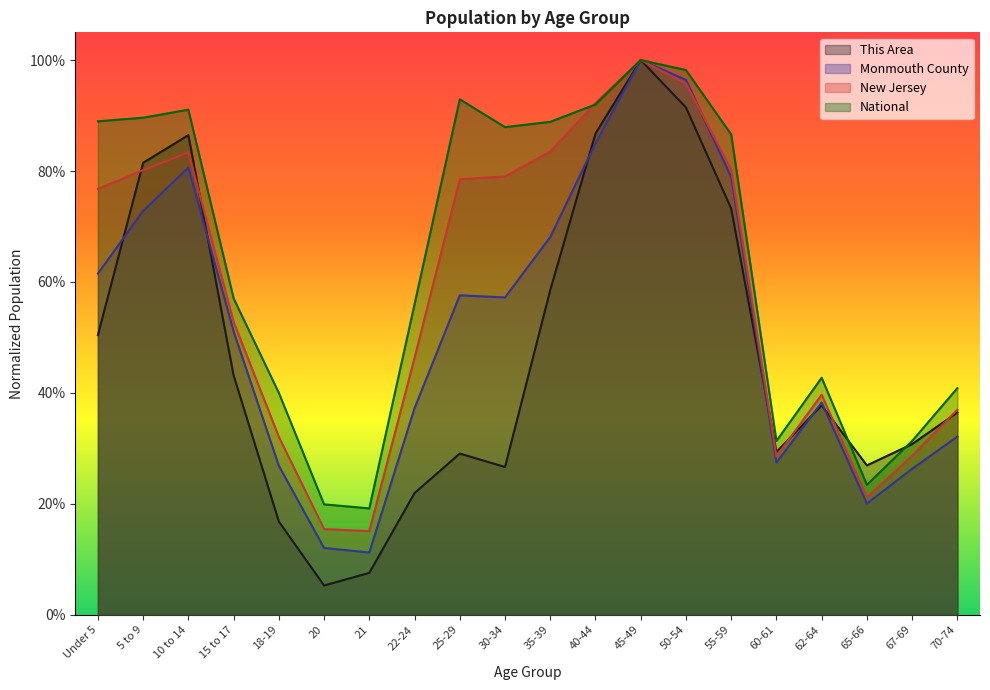

Reading left to right, transcribe all the data shown in this chart.

This Area: 0.5	0.8	0.9	0.4	0.2	0.1	0.1	0.2	0.3	0.3	0.6	0.9	1.0	0.9	0.7	0.3	0.4	0.3	0.3	0.4
Monmouth County: 0.6	0.7	0.8	0.5	0.3	0.1	0.1	0.4	0.6	0.6	0.7	0.8	1.0	1.0	0.8	0.3	0.4	0.2	0.3	0.3
New Jersey: 0.8	0.8	0.8	0.5	0.3	0.2	0.2	0.5	0.8	0.8	0.8	0.9	1.0	1.0	0.8	0.3	0.4	0.2	0.3	0.4
National: 0.9	0.9	0.9	0.6	0.4	0.2	0.2	0.6	0.9	0.9	0.9	0.9	1.0	1.0	0.9	0.3	0.4	0.2	0.3	0.4